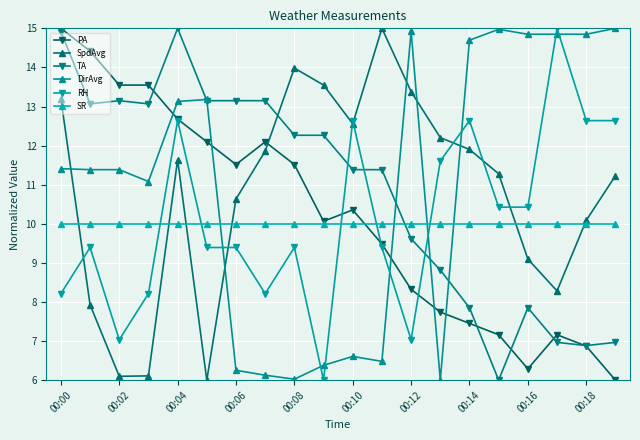

What is the value of the DirAvg point at the 12th from the left?

6.5